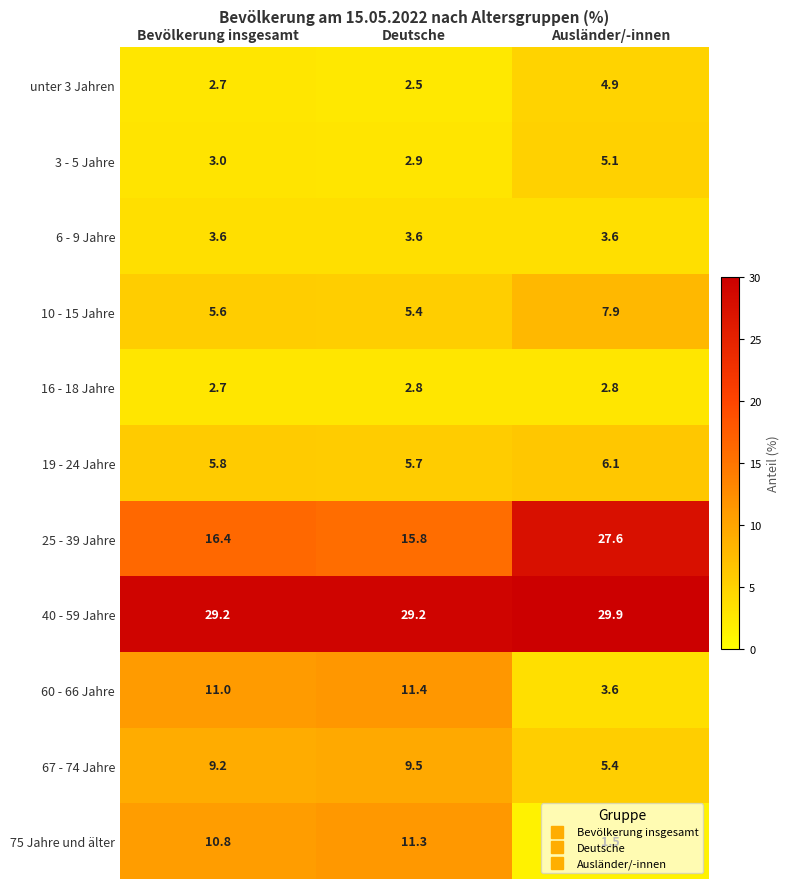

The 19 - 24 Jahre series shows 2.1 at Bevölkerung insgesamt. True or false?

False